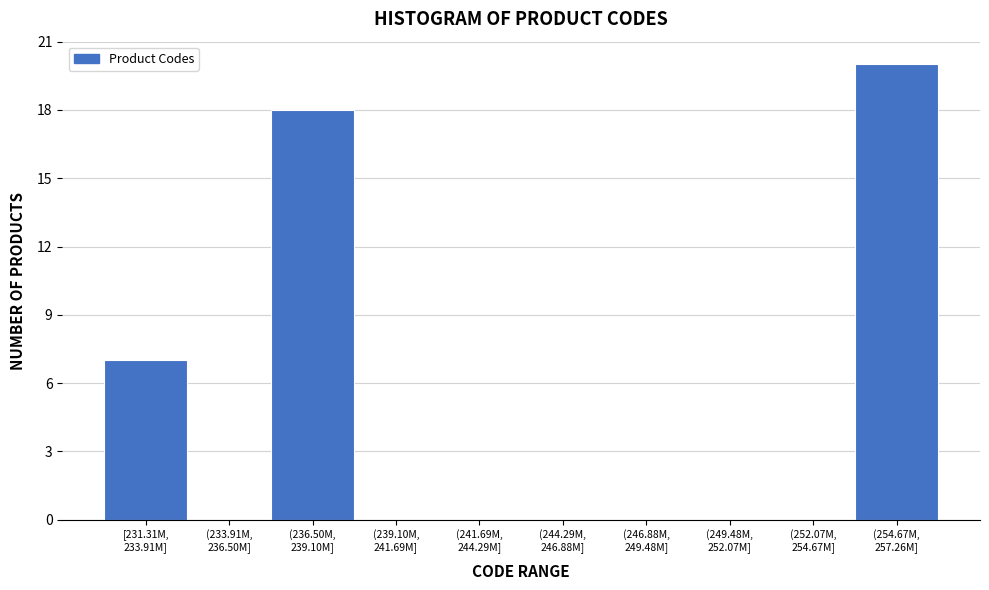

What is the sum of all values?

45